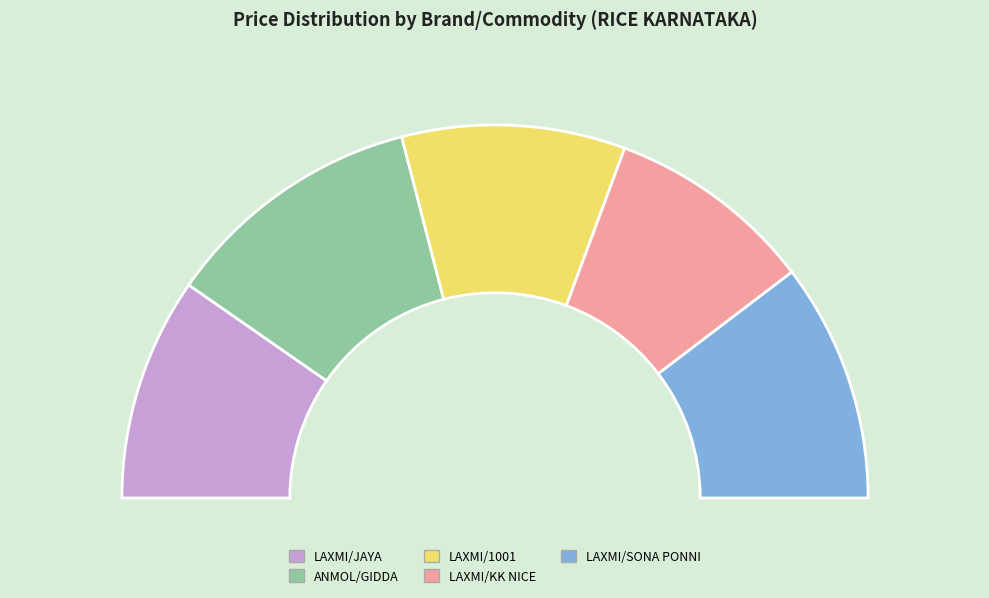

To the nearest percent, what is the average slice percentage?

20%